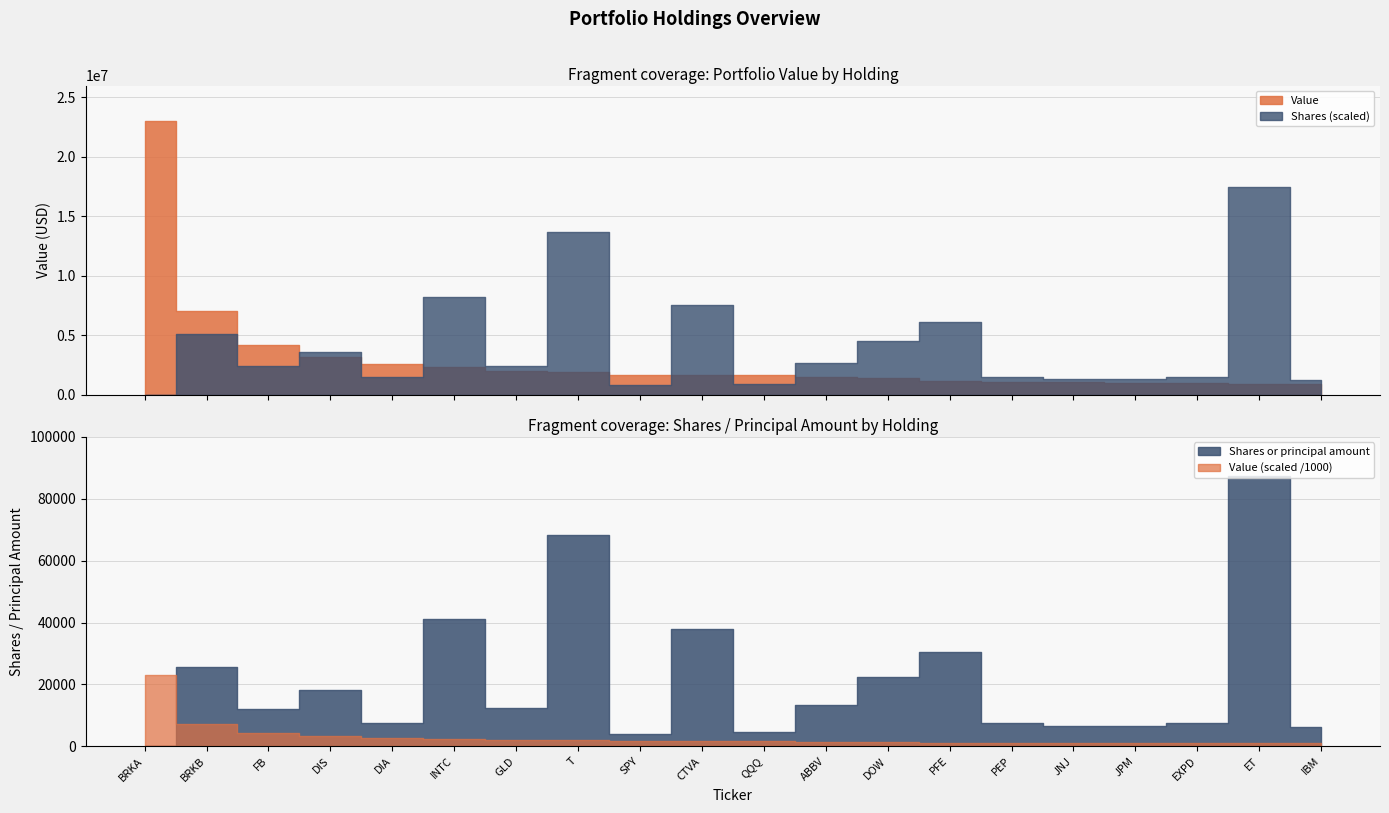

What is the value of the Shares or principal amount point at the 8th from the left?

68244